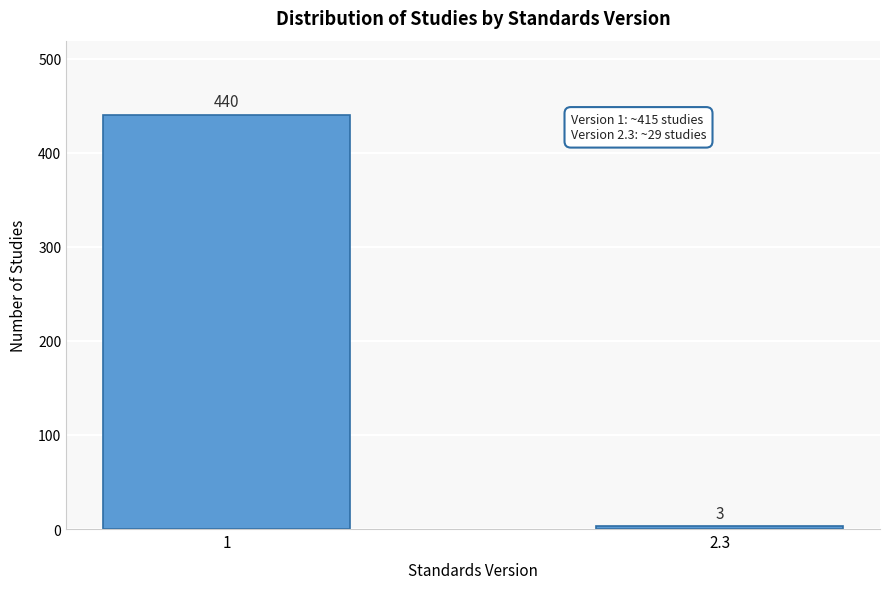

Reading right to left, what are all the values shown in this chart?

2.3=3	1=440